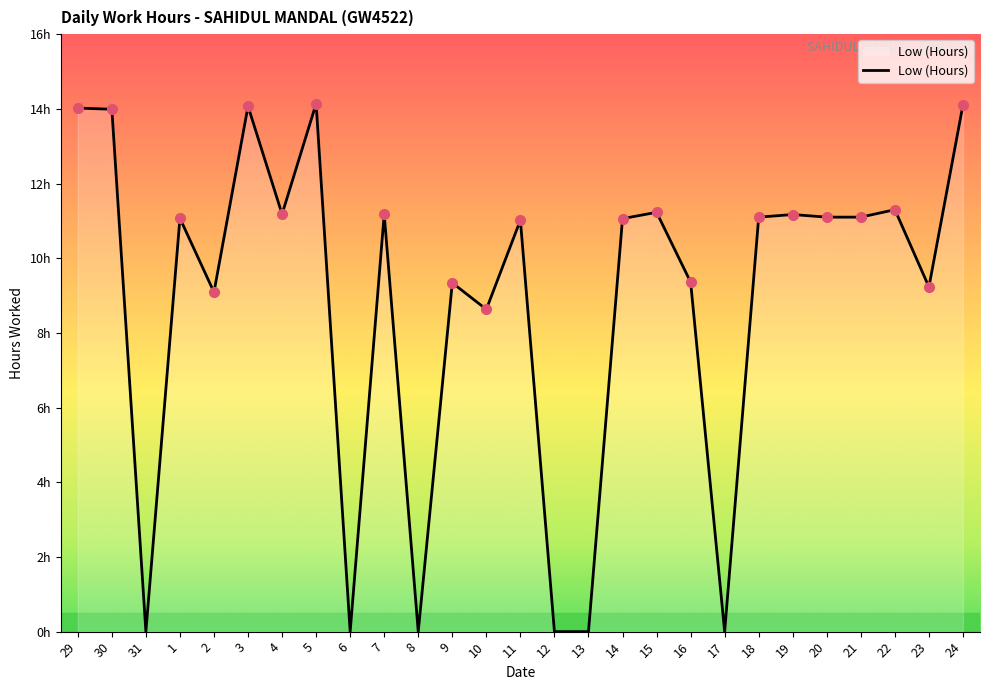

True or false: there are more than 0 points higher than both neighbors.

True